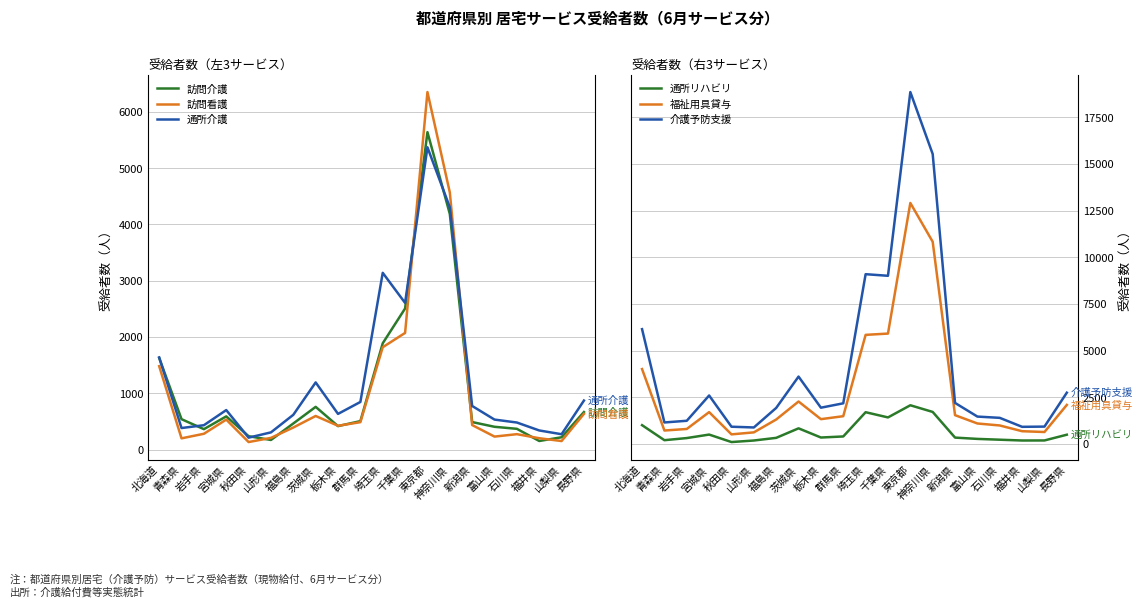

Is it true that 通所リハビリ equals 191 at 山梨県?

True